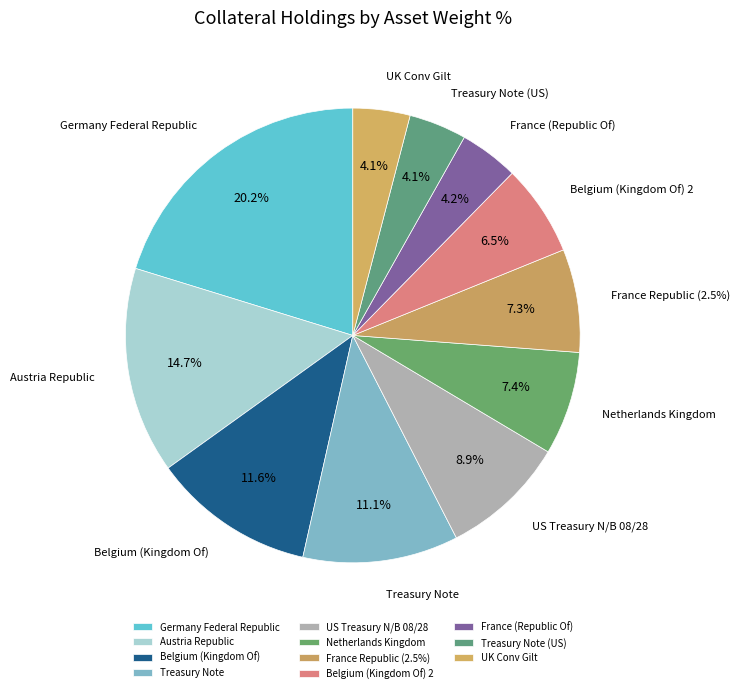

Which slice is the smallest?

UK Conv Gilt